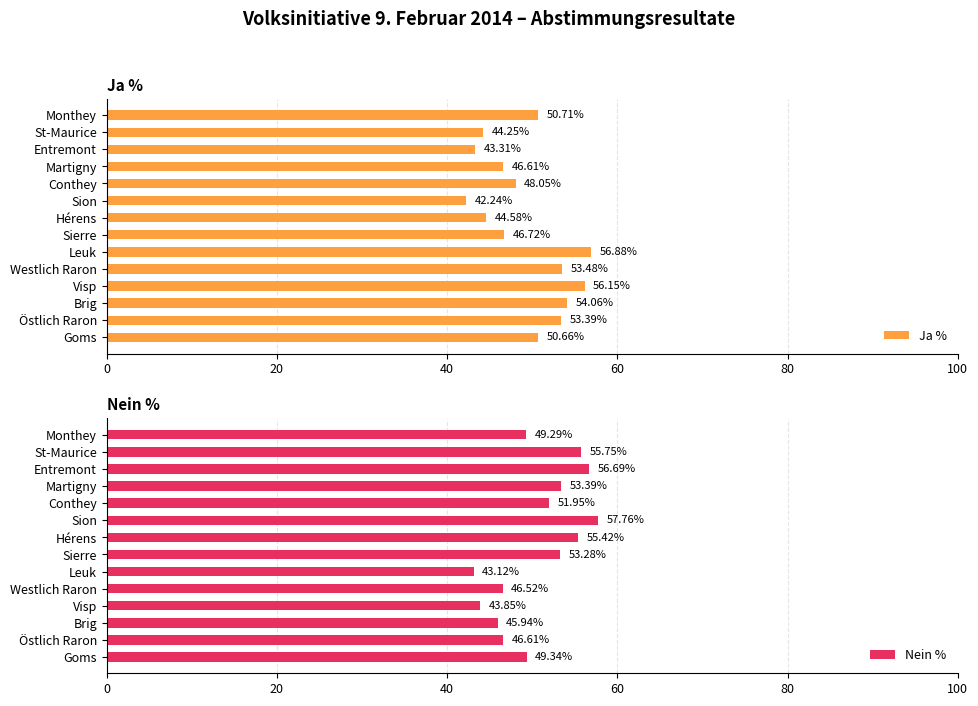

What is the average value of the Ja % series?

49.4